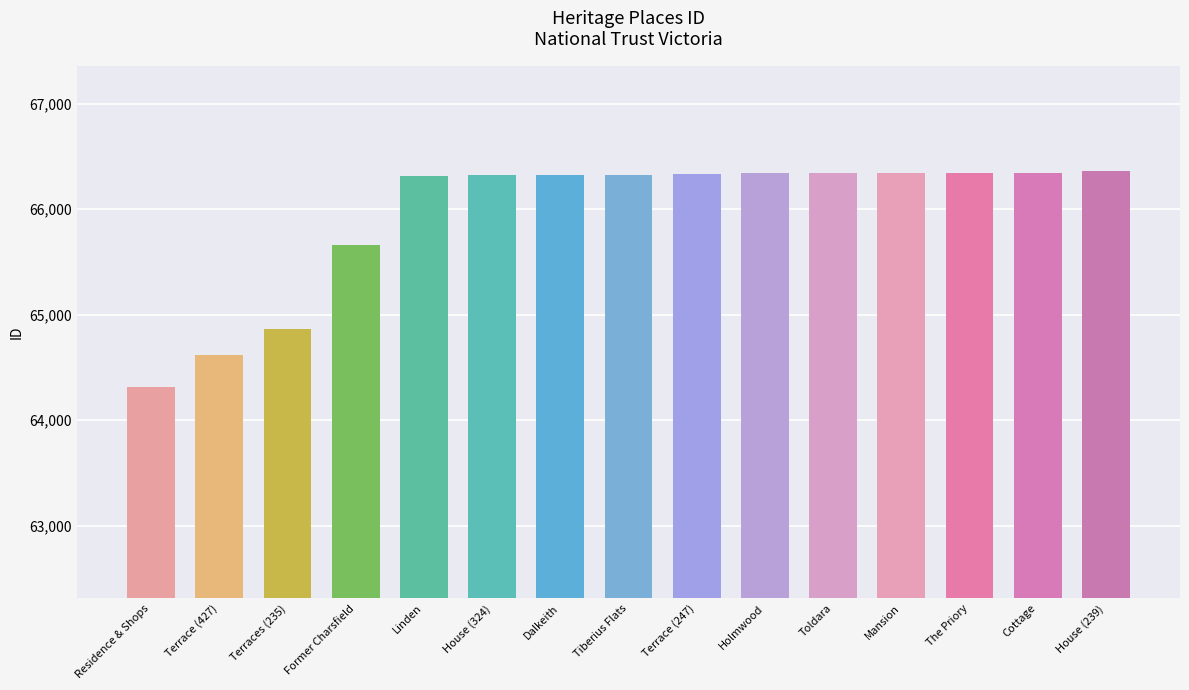

What is the average value?

65943